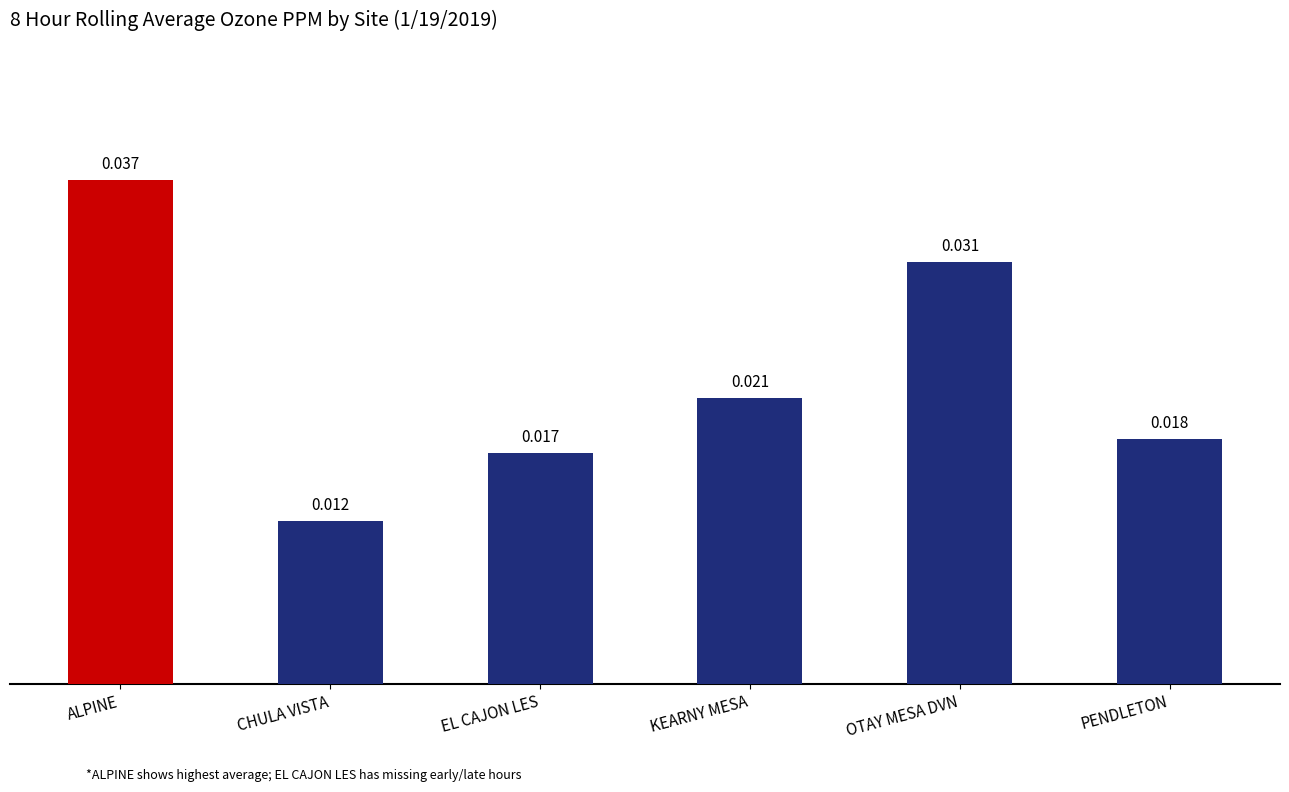

Are the bars horizontal?

No